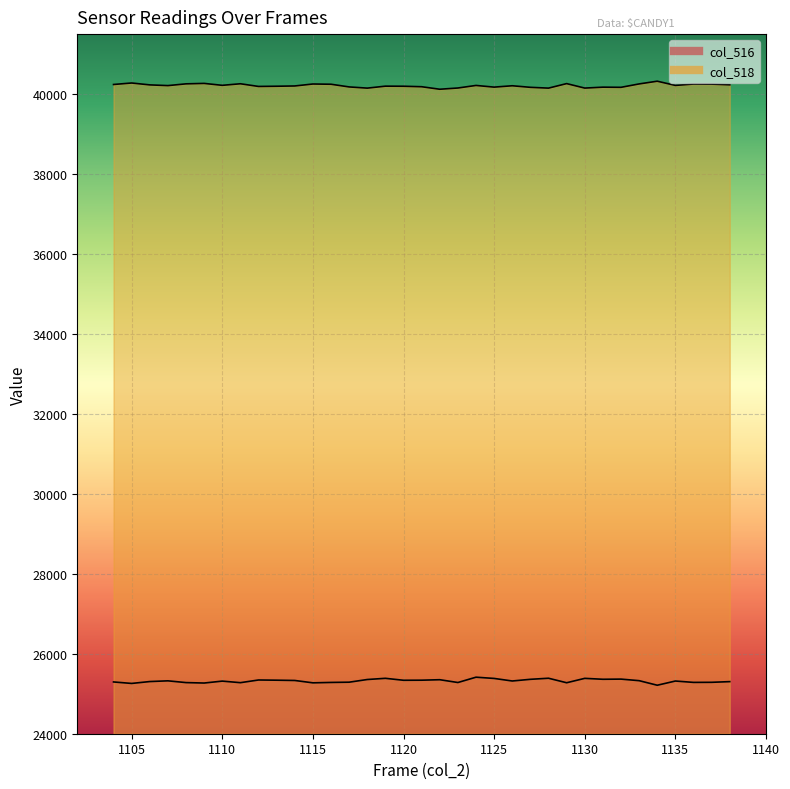

How many series are shown in this chart?

2